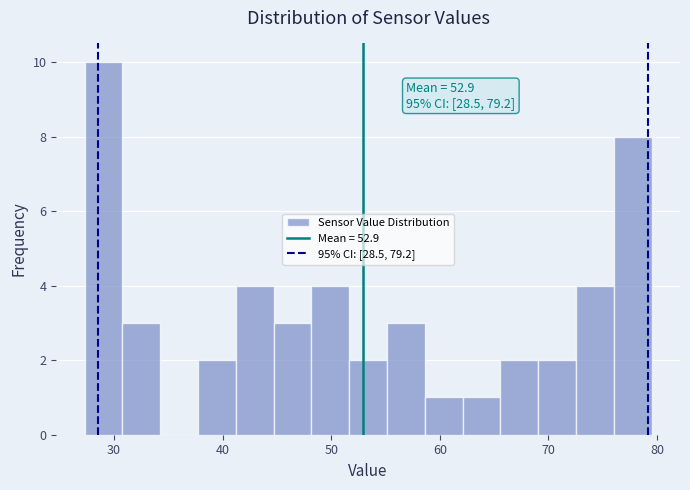

Read against the x-axis, roughly where is the centre of the tallest bar?

29